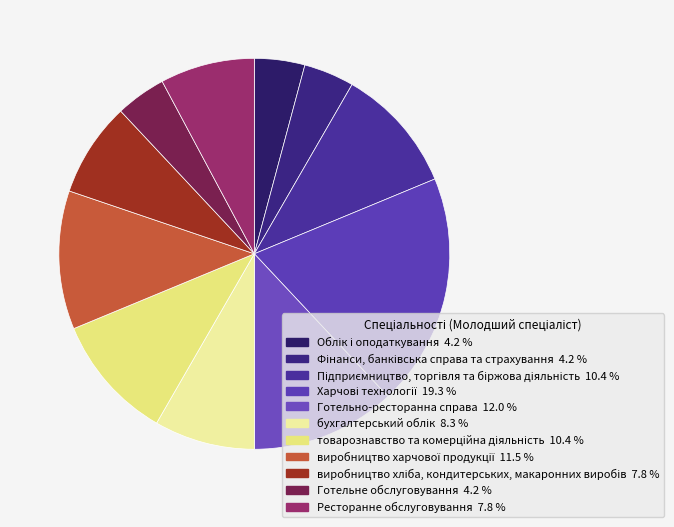

Which category has the smallest portion of the pie?

Облік і оподаткування